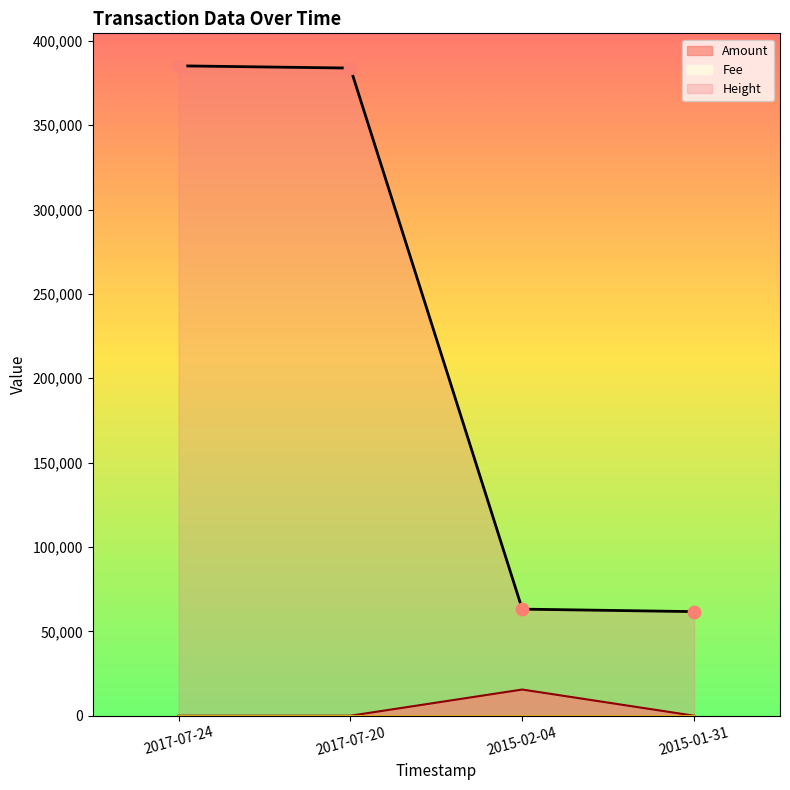

Which series has the widest spread of Y values?

Height